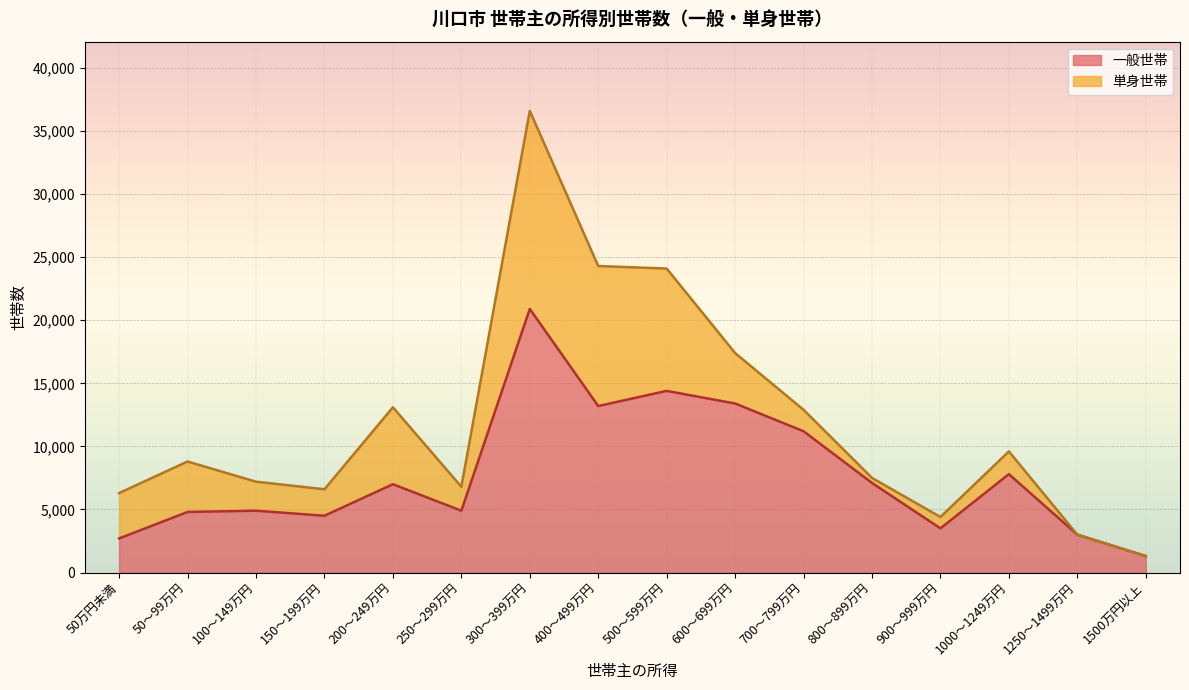

What is the label of the 7th point from the left?

300～399万円